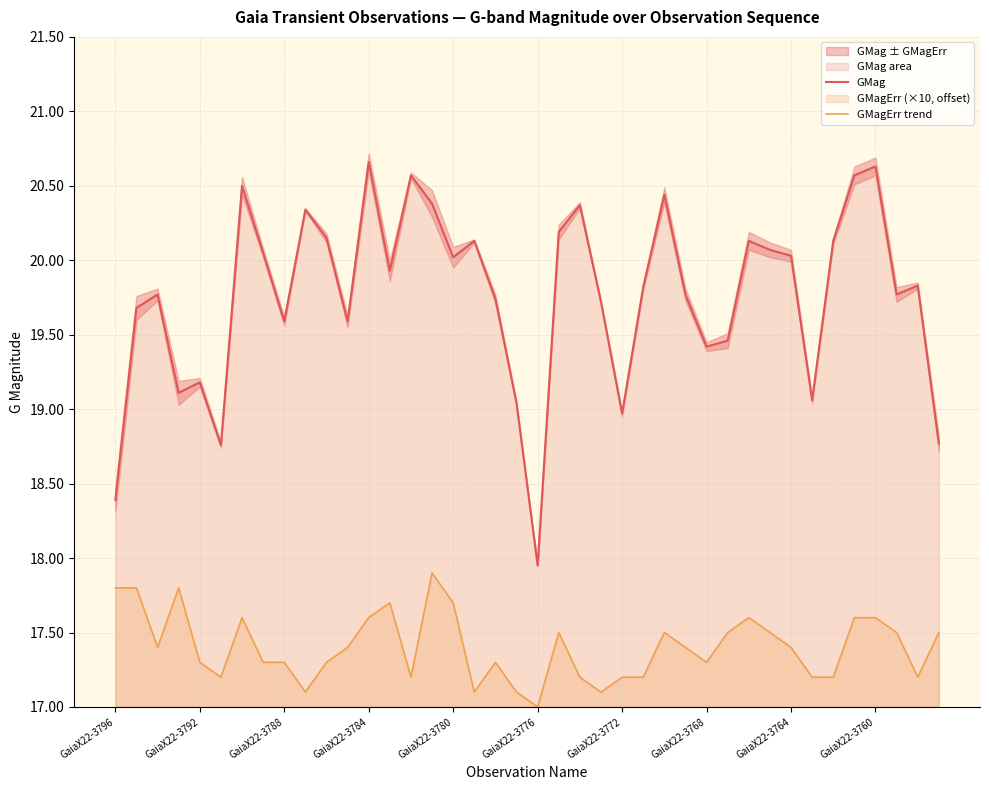

The GMagErr trend series shows 17.0 at GaiaX22-3776. True or false?

True